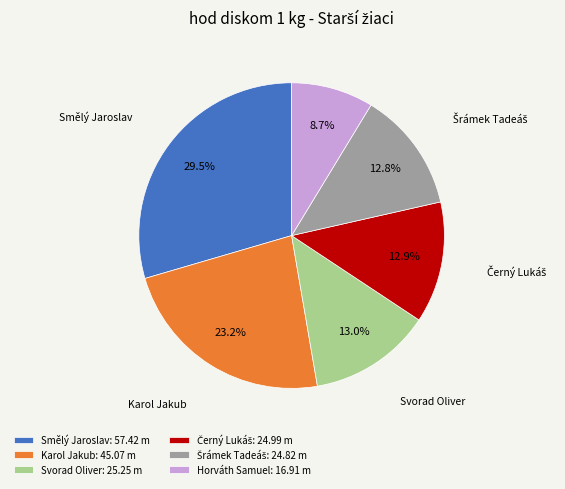

Between Svorad Oliver: 25.25 m and Smělý Jaroslav: 57.42 m, which is larger?

Smělý Jaroslav: 57.42 m